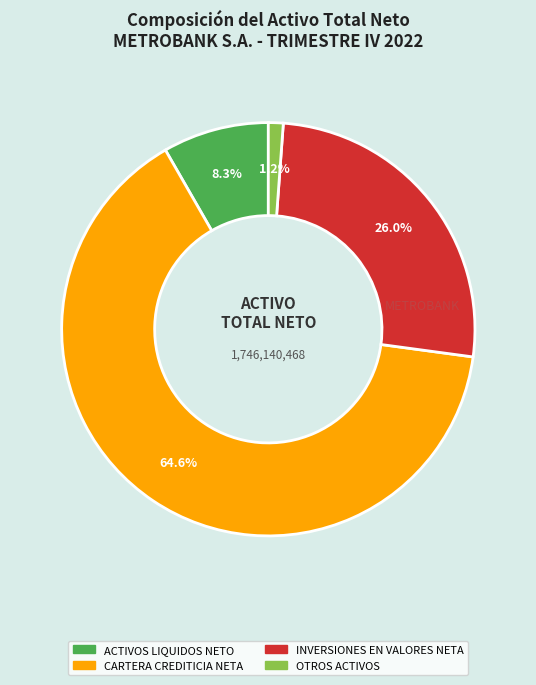

Is the sum of ACTIVOS LIQUIDOS NETO and OTROS ACTIVOS greater than half?

No